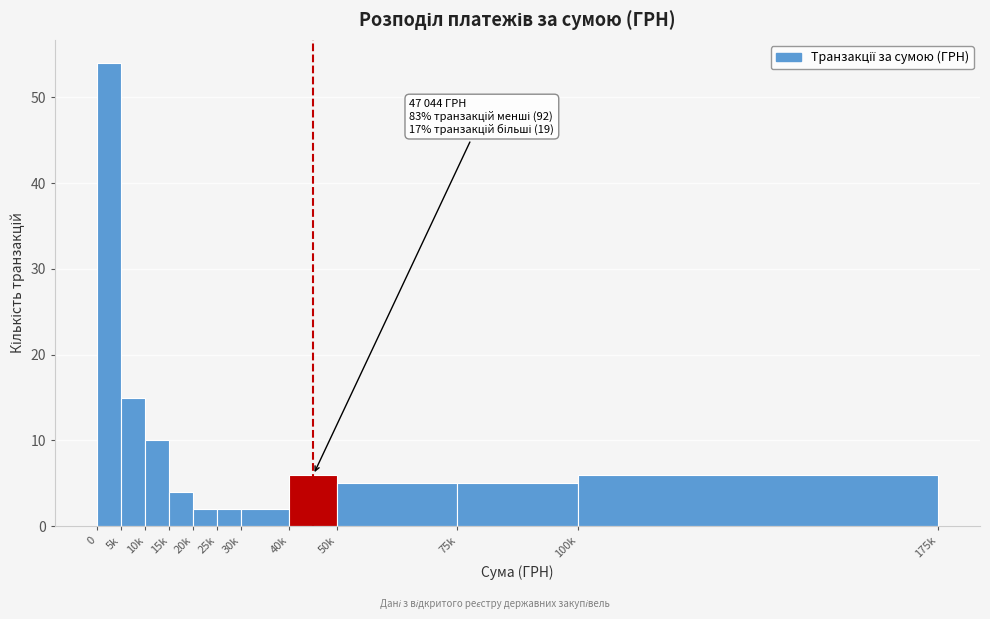

Reading left to right, list all the values displayed in this chart.

0=54	5k=15	10k=10	15k=4	20k=2	25k=2	30k=2	40k=6	50k=5	75k=5	100k=6